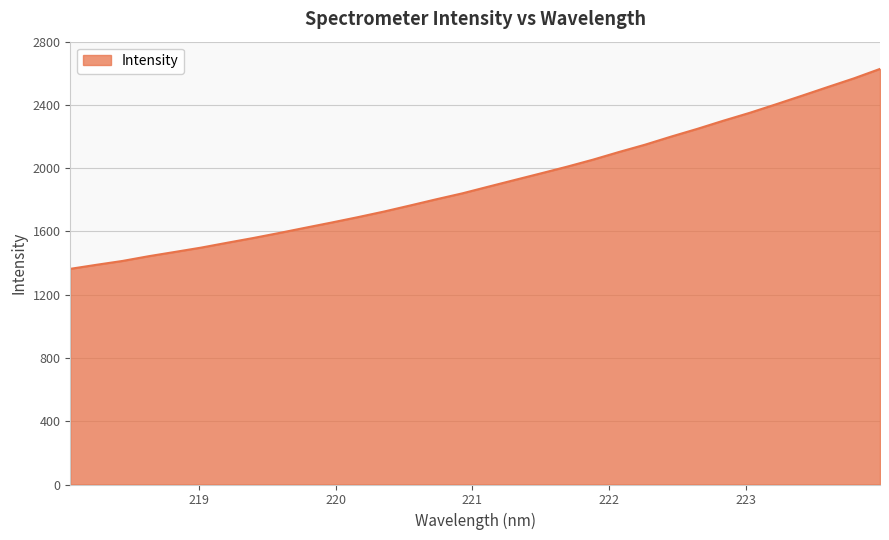

What is the greatest value displayed?

2627.8